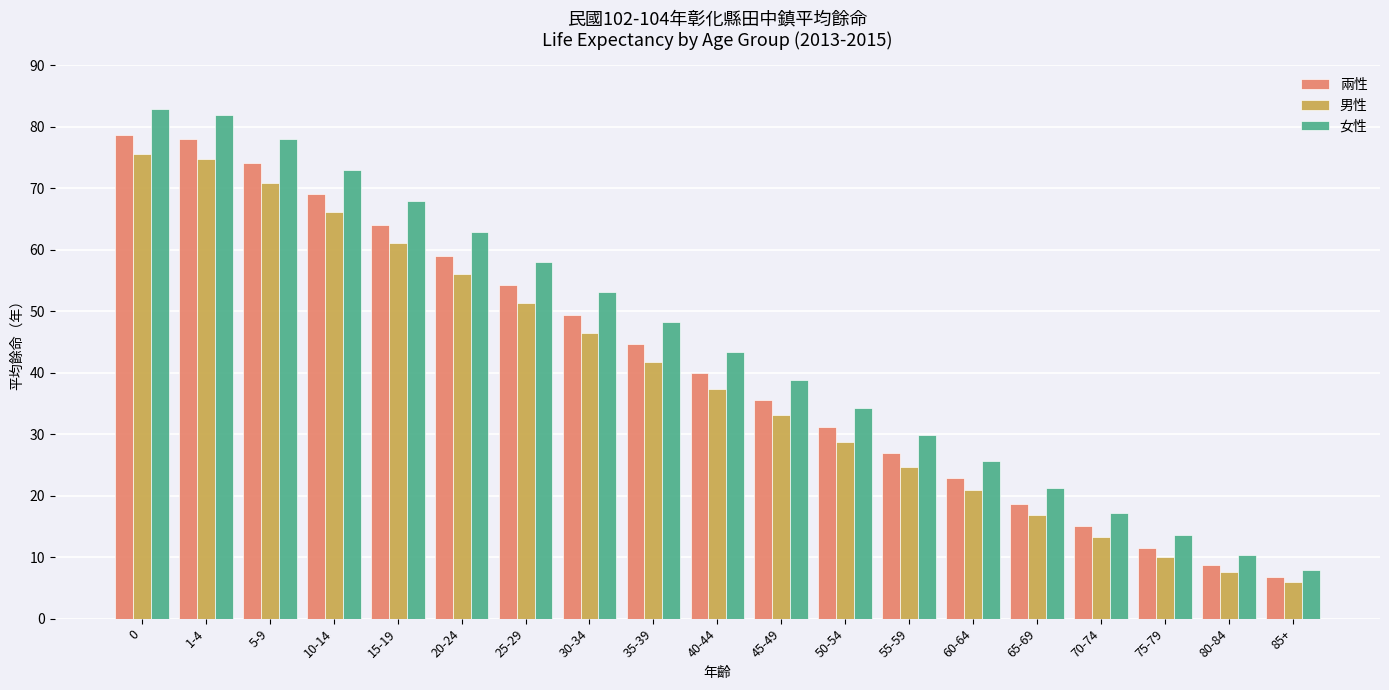

Reading left to right, transcribe all the data shown in this chart.

兩性: 78.7	77.9	74.0	69.0	64.0	59.0	54.2	49.4	44.6	39.9	35.6	31.1	26.9	22.9	18.7	15.0	11.5	8.7	6.8
男性: 75.5	74.8	70.9	66.1	61.1	56.1	51.3	46.5	41.8	37.3	33.1	28.7	24.7	20.9	16.8	13.3	10.0	7.6	6.0
女性: 82.8	81.9	77.9	72.9	67.9	62.9	58.0	53.1	48.2	43.4	38.8	34.3	29.9	25.6	21.2	17.2	13.6	10.3	7.9